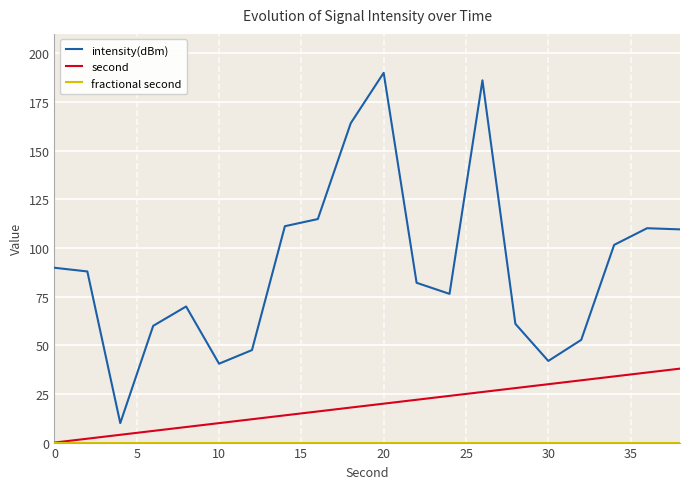

True or false: second and intensity(dBm) cross at least once.

False